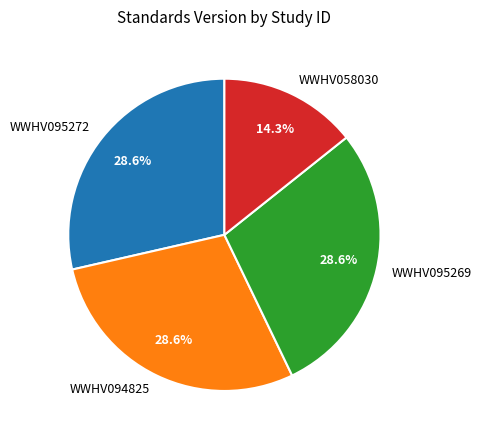

Which category has the smallest portion of the pie?

WWHV058030